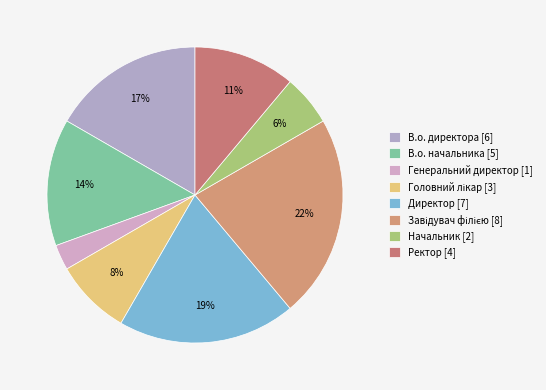

Is it true that Завідувач філією is 14% of the pie?

False